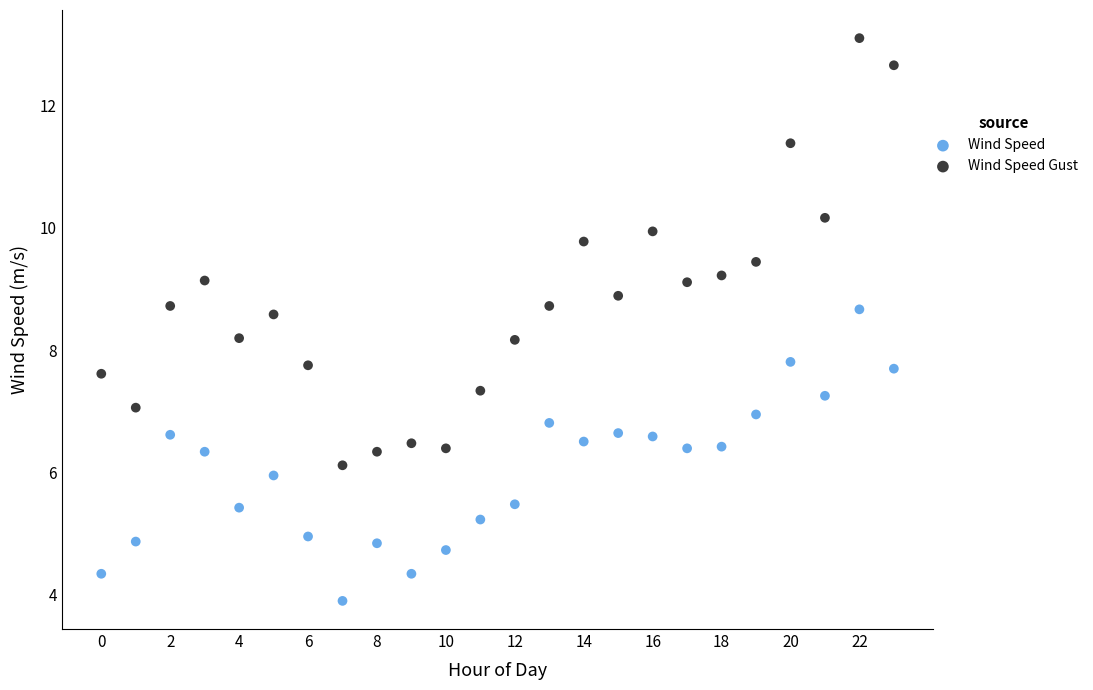

Which series contains the lowest Y value?

Wind Speed